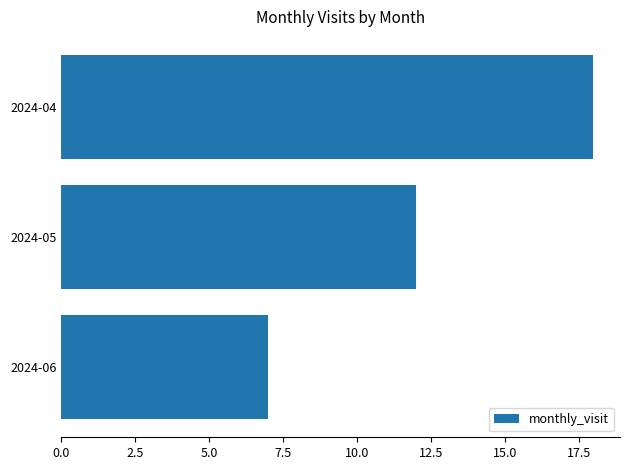

What is the value of the 3rd bar from the top?

7